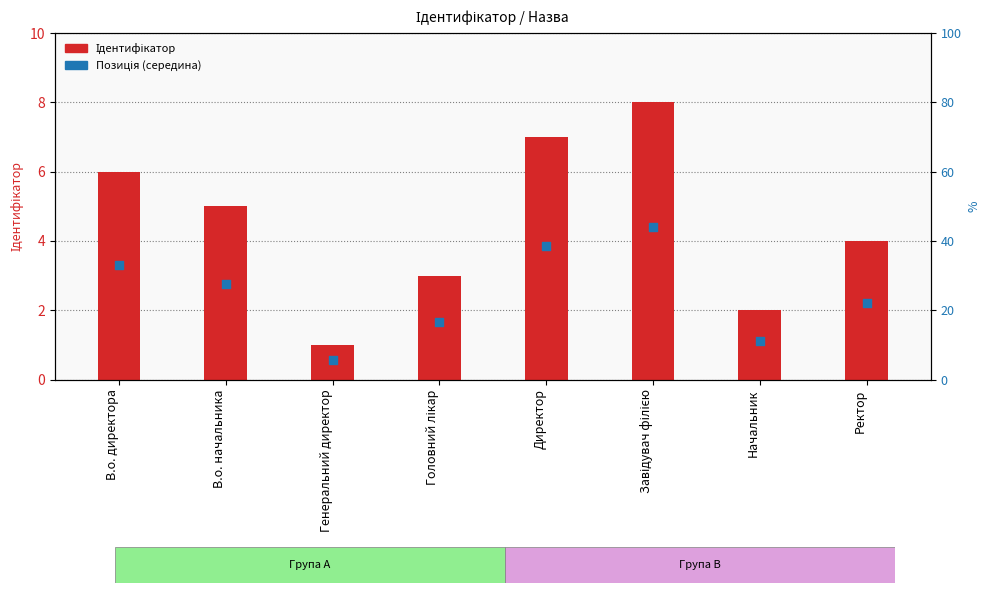

Which has a higher value, В.о. директора or Головний лікар?

В.о. директора